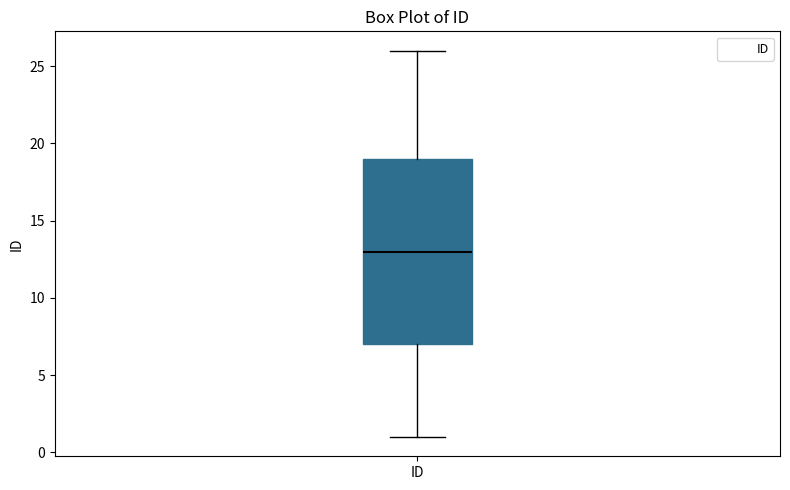

Transcribe this box plot: give where the median line is, the range the box spans, and where the two whiskers end, as read against the y-axis. The values are not printed on the chart, so give them approximately, as read against the axis.

median 13, box 7 to 19, whiskers 1 to 26